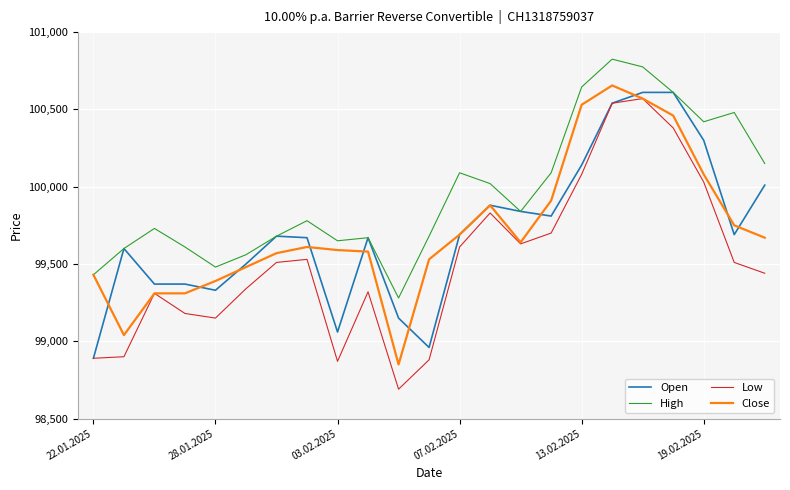

What are all the series names shown in the legend?

Open, High, Low, Close